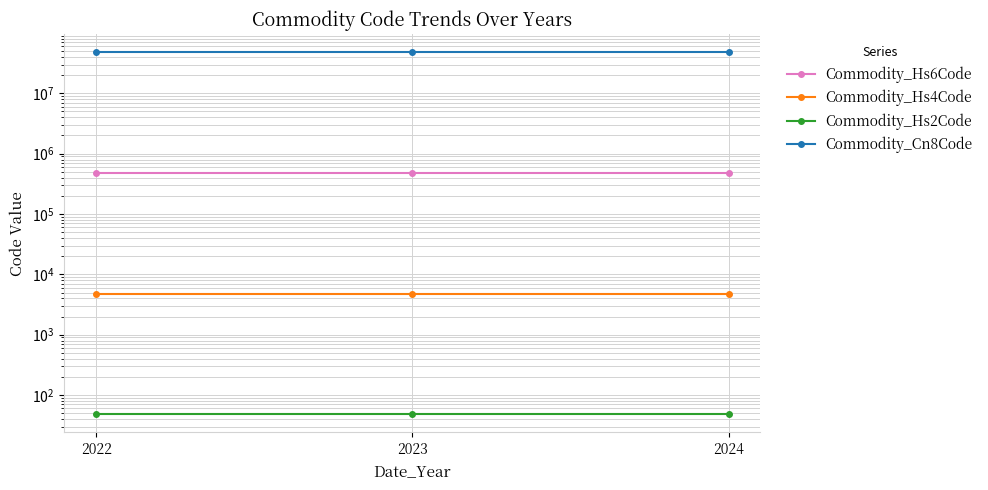

Reading left to right, transcribe all the data shown in this chart.

Commodity_Hs6Code: 2022=482190	2023=482190	2024=482190
Commodity_Hs4Code: 2022=4821	2023=4821	2024=4821
Commodity_Hs2Code: 2022=48	2023=48	2024=48
Commodity_Cn8Code: 2022=48219010	2023=48219010	2024=48219010